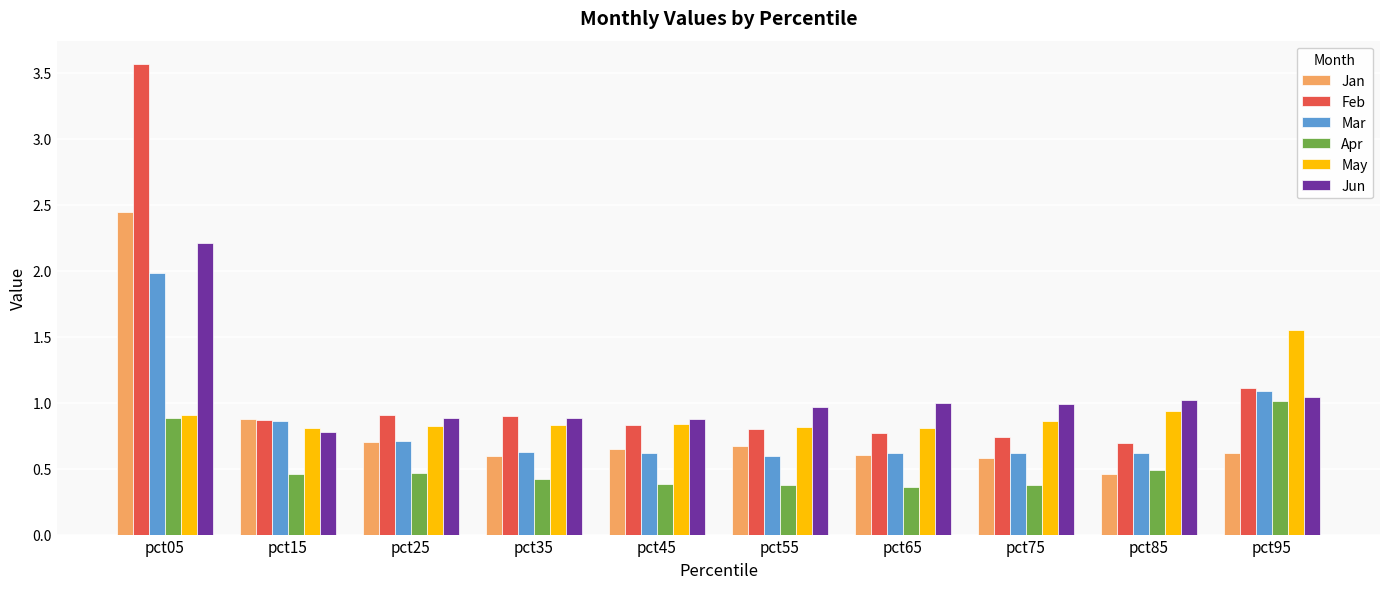

Which series has the largest range (max minus min)?

Feb